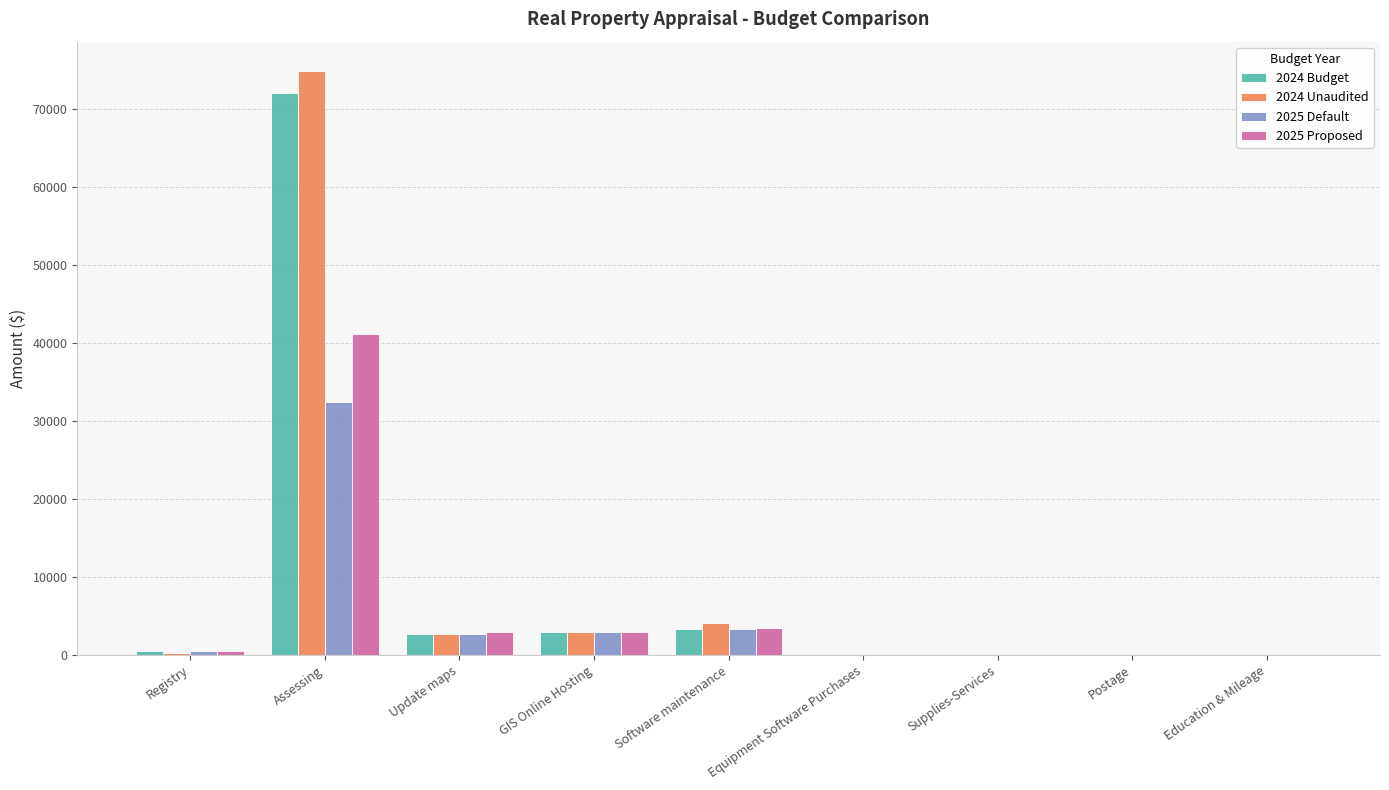

Which category has the highest value across all series?

Assessing